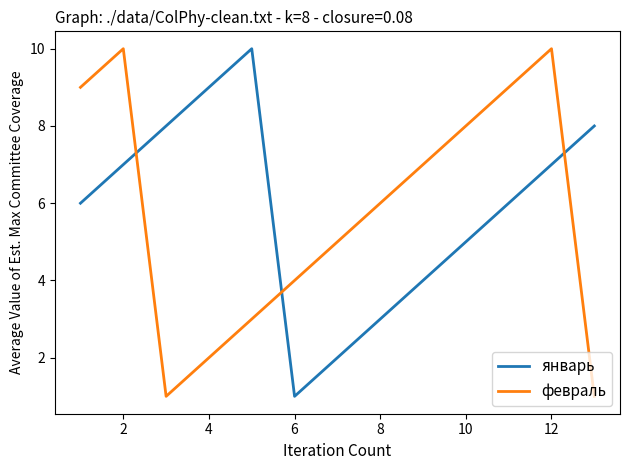

Reading left to right, what are all the values shown in this chart?

январь: 6	7	8	9	10	1	2	3	4	5	6	7	8
февраль: 9	10	1	2	3	4	5	6	7	8	9	10	1